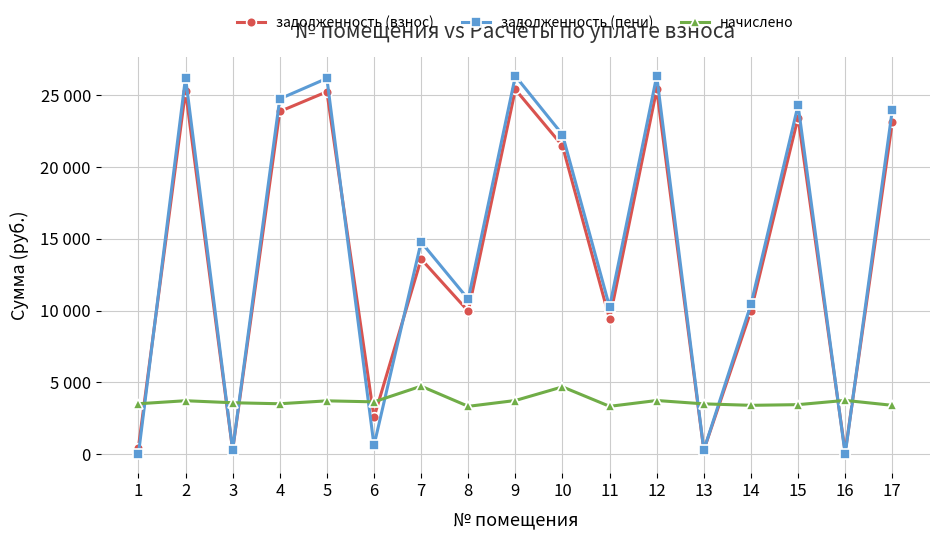

True or false: задолженность (пени) and начислено cross at least once.

True